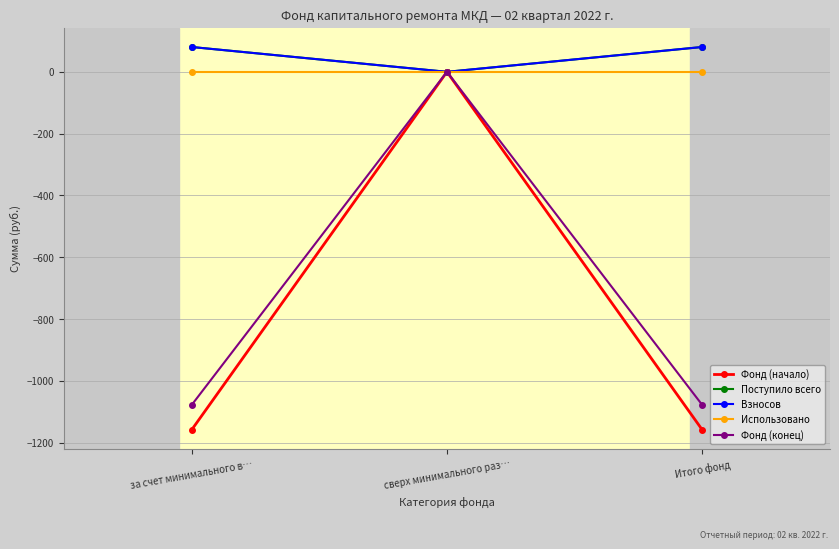

What value does the Взносов series have at Итого фонд?

80.4